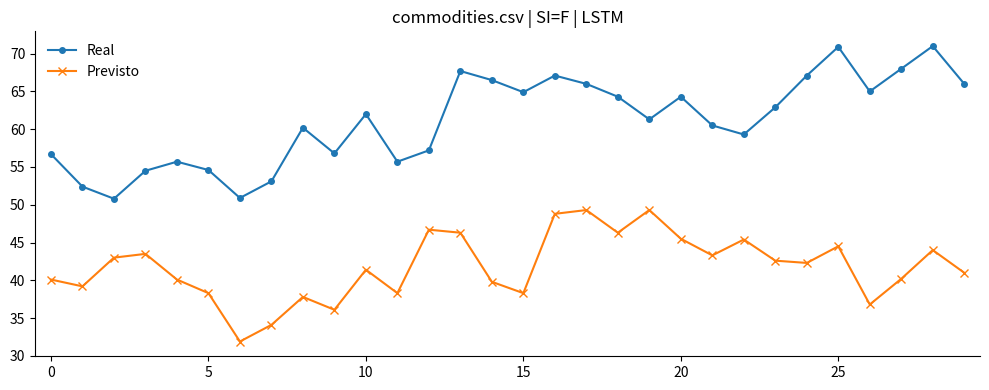

What is the minimum value shown in the chart?

31.9